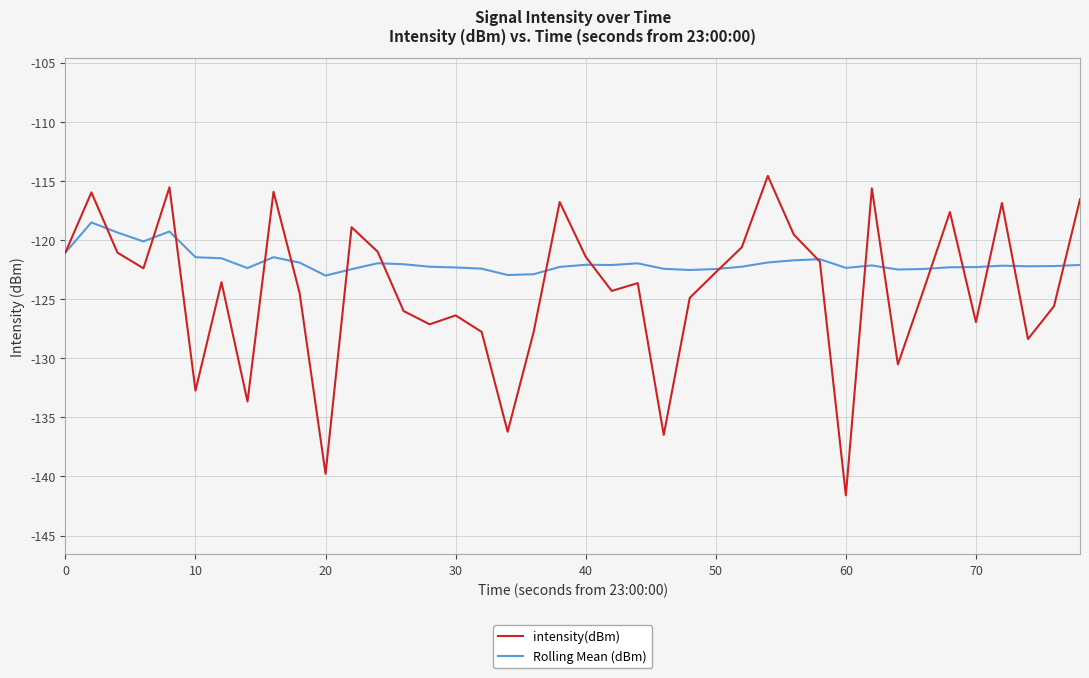

Which series has the largest range (max minus min)?

intensity(dBm)